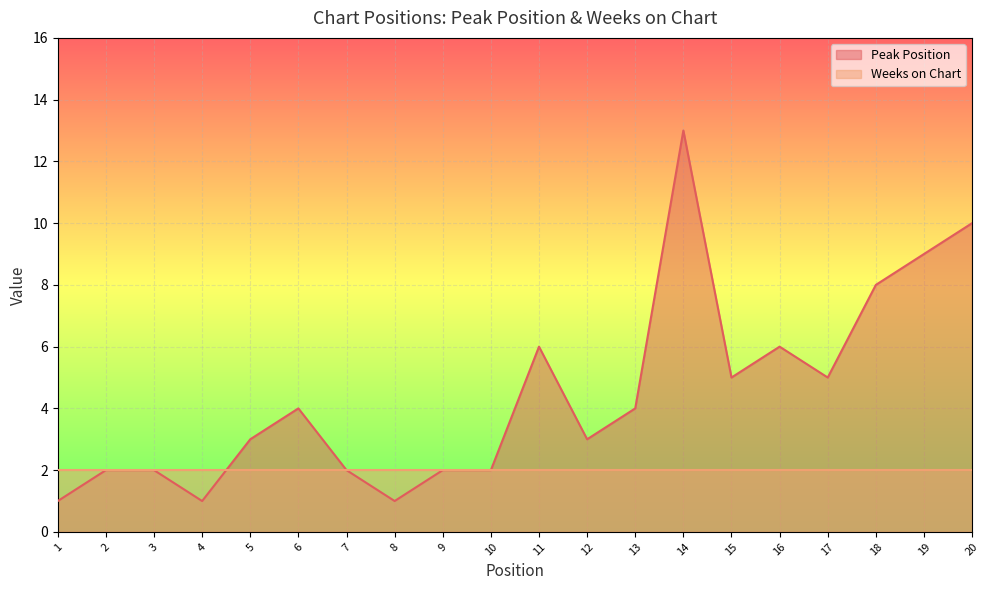

Rank the categories by value from lowest to highest.

1, 4, 8, 2, 3, 7, 9, 10, 5, 12, 6, 13, 15, 17, 11, 16, 18, 19, 20, 14